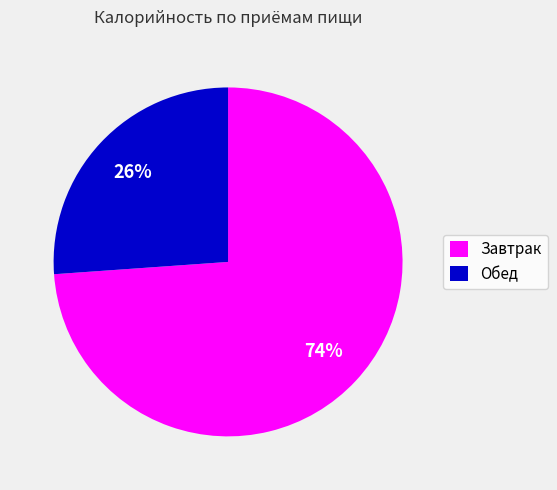

Which slice represents more than half of the pie?

Завтрак